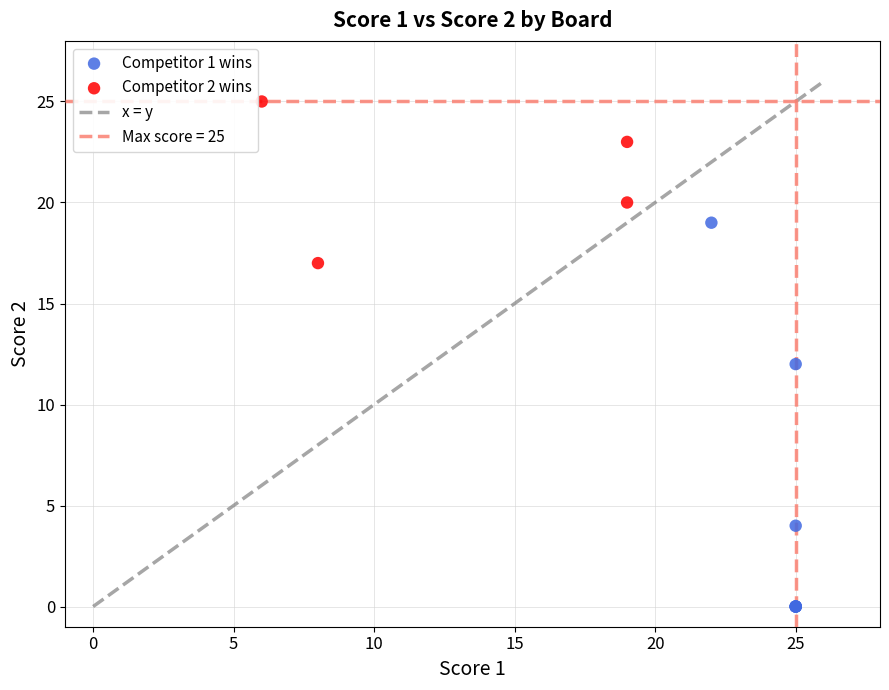

Which series has the largest Y range (max minus min)?

Competitor 1 wins